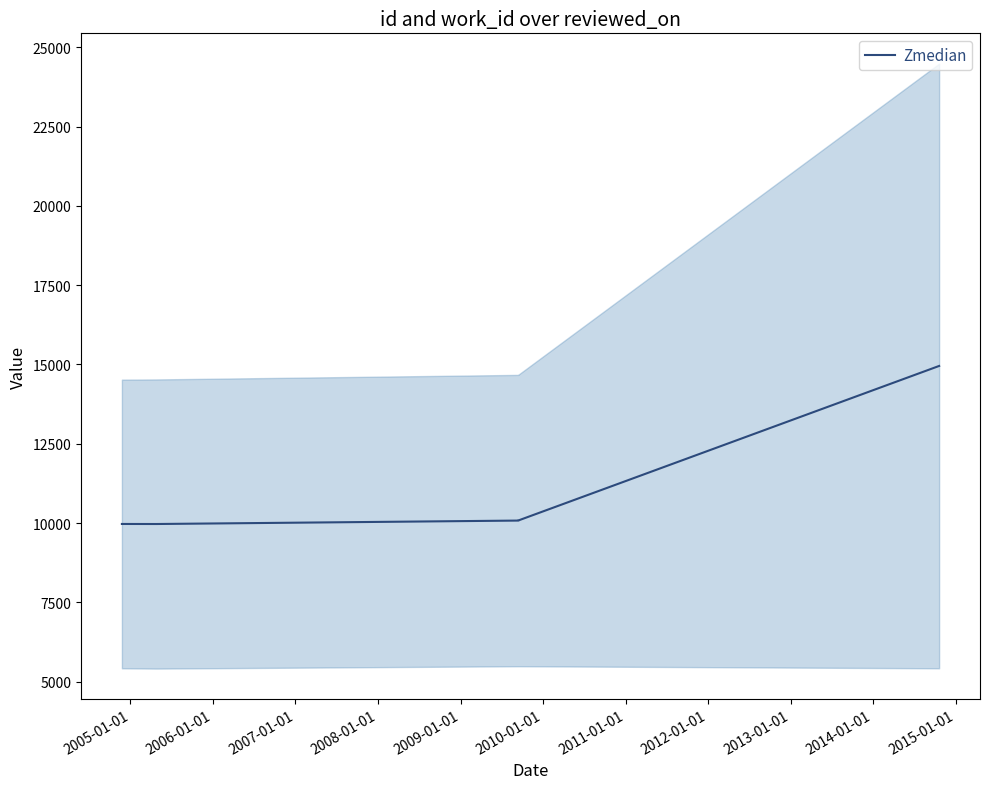

Reading left to right, list all the values displayed in this chart.

9970.0	9968.5	10077.0	10081.0	14953.0